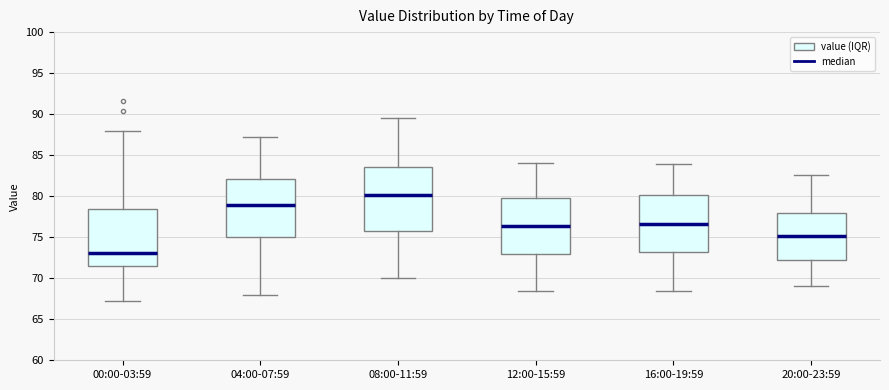

Which box is the tallest, from its lower edge to its upper edge?

08:00-11:59